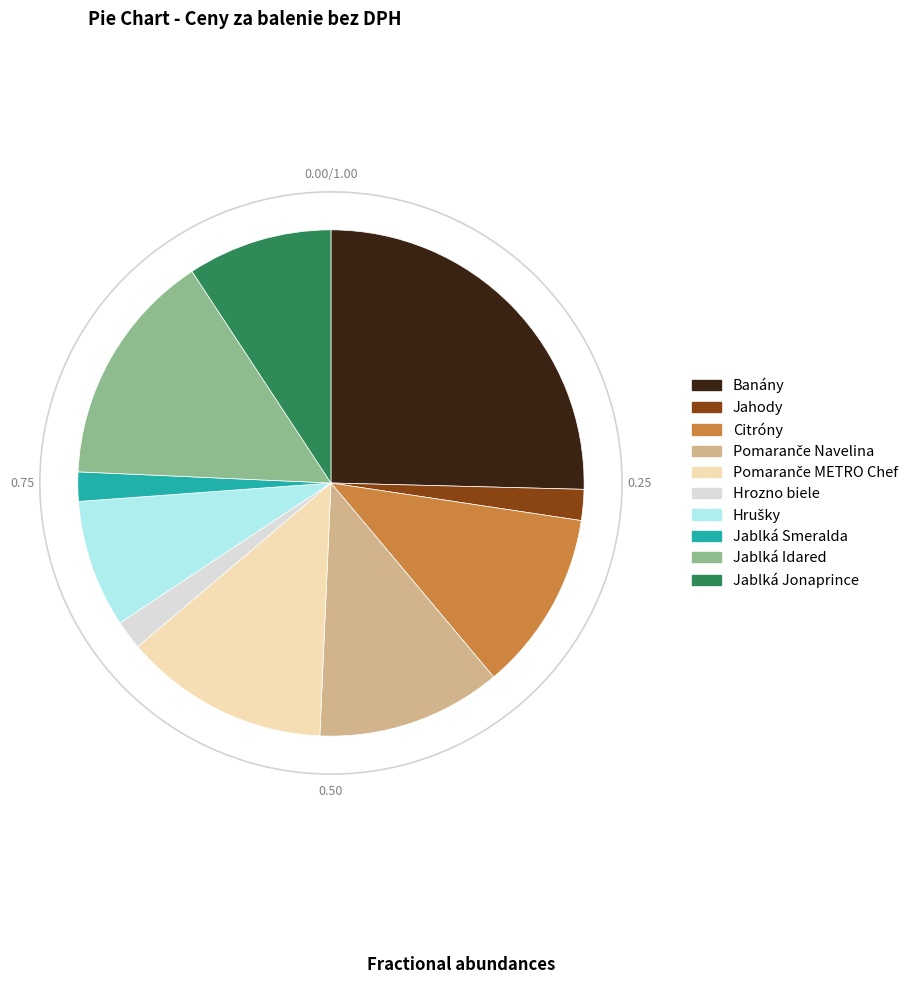

True or false: Jablká Smeralda accounts for 16% of the total.

False